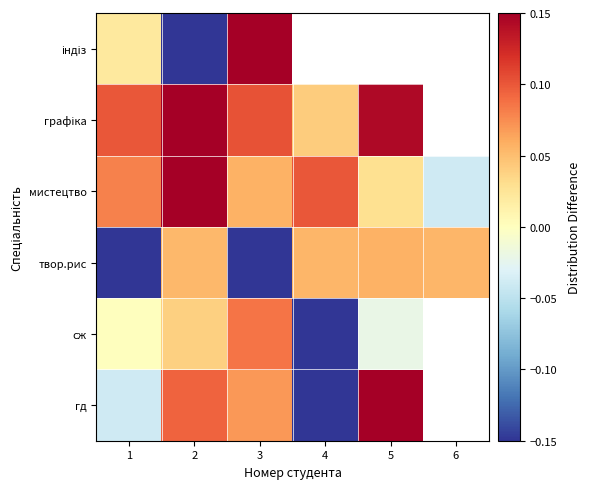

What is the total value across all series at 2?

0.2